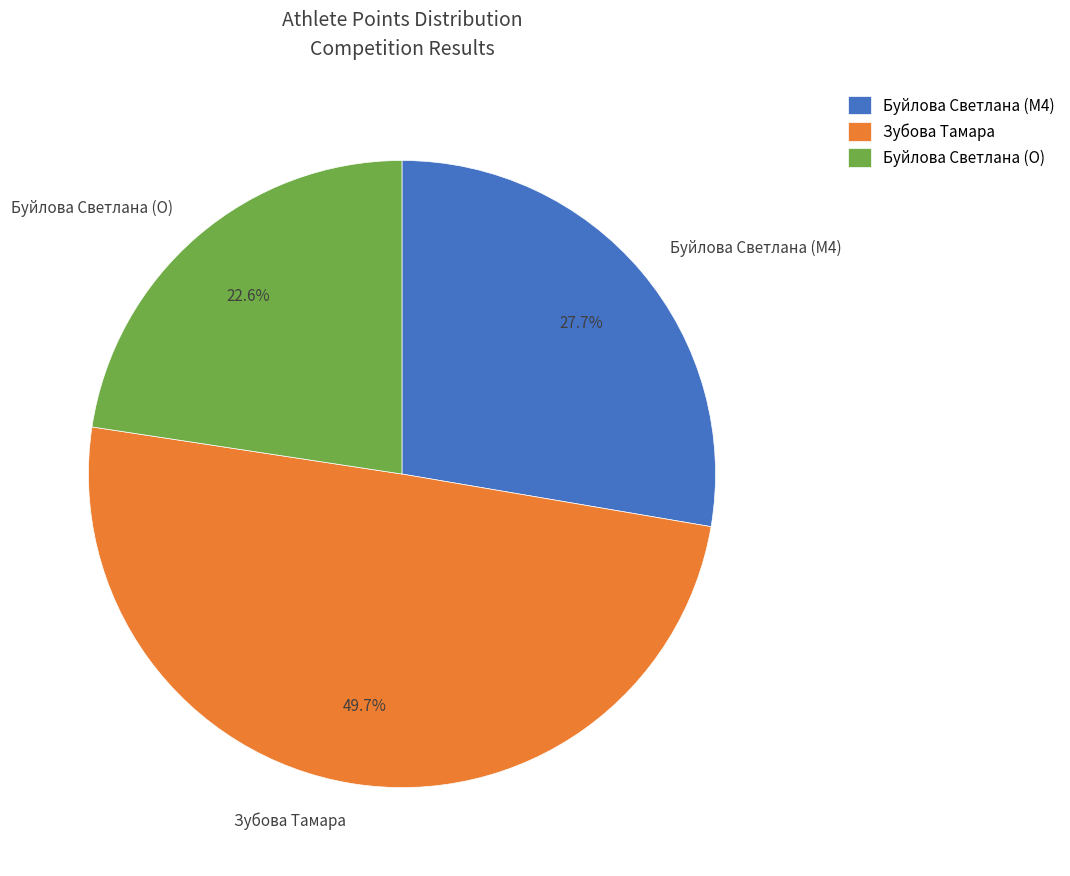

Combined, what portion of the pie is Буйлова Светлана (M4) and Буйлова Светлана (O)?

50.3%